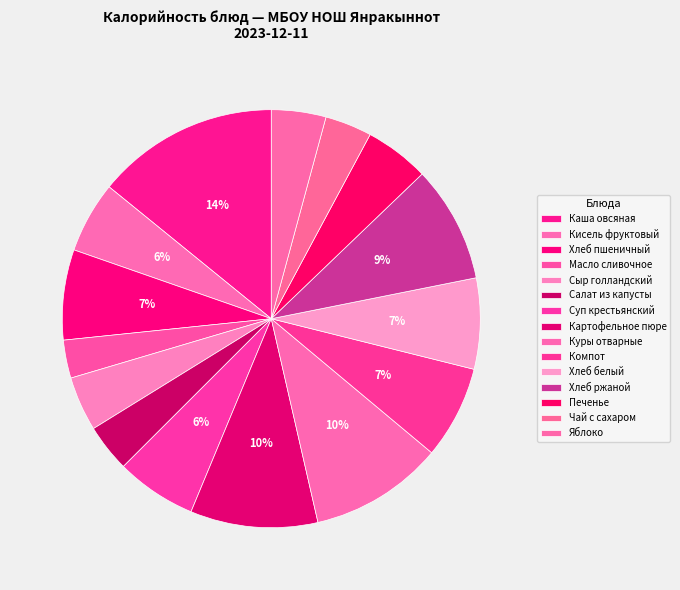

Count the number of slices in the pie.

15